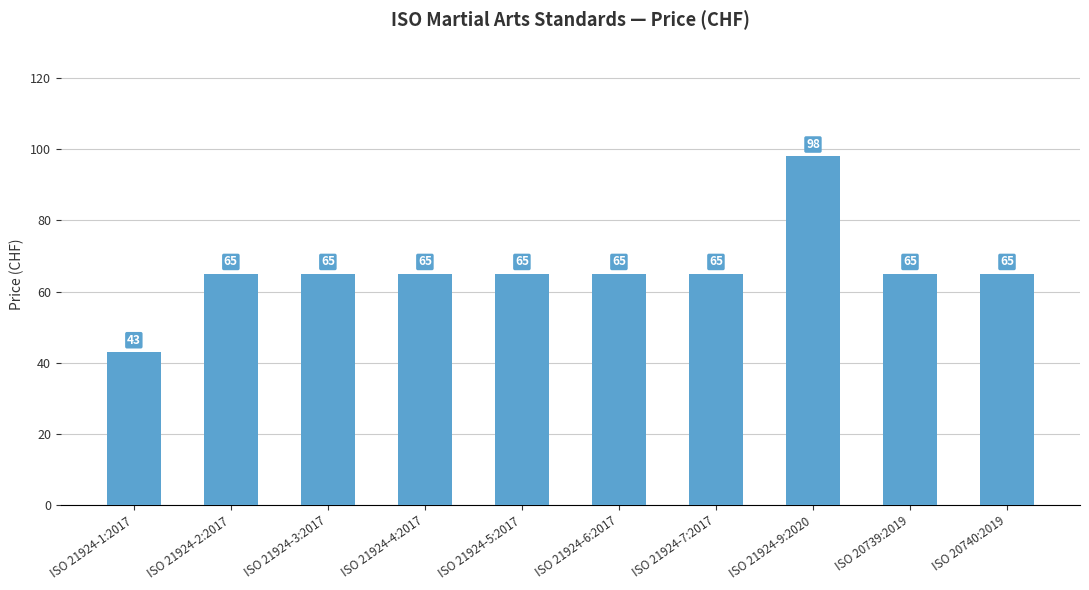

Reading left to right, list all the values displayed in this chart.

ISO 21924-1:2017=43	ISO 21924-2:2017=65	ISO 21924-3:2017=65	ISO 21924-4:2017=65	ISO 21924-5:2017=65	ISO 21924-6:2017=65	ISO 21924-7:2017=65	ISO 21924-9:2020=98	ISO 20739:2019=65	ISO 20740:2019=65